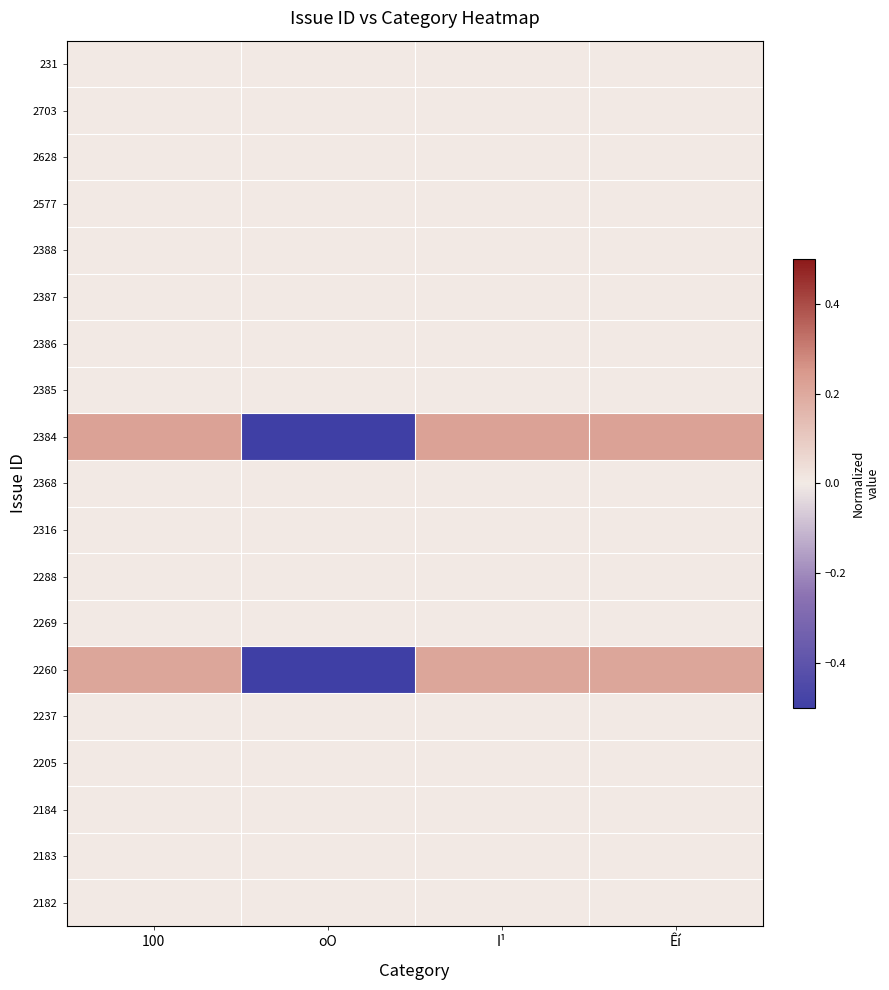

How many categories are shown in the chart?

4